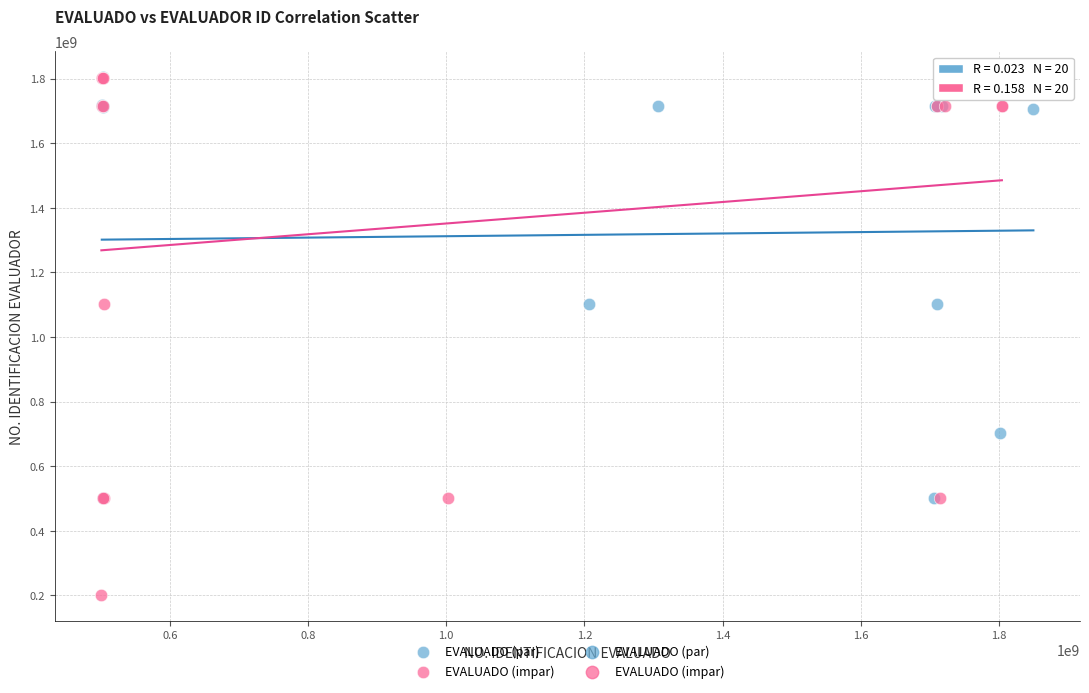

Which series has the largest Y range (max minus min)?

EVALUADO (impar)